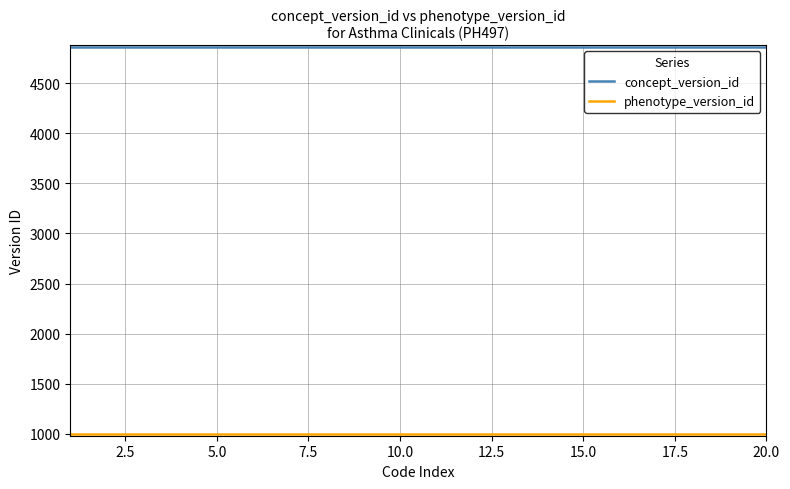

Which series has the largest total across all categories?

concept_version_id